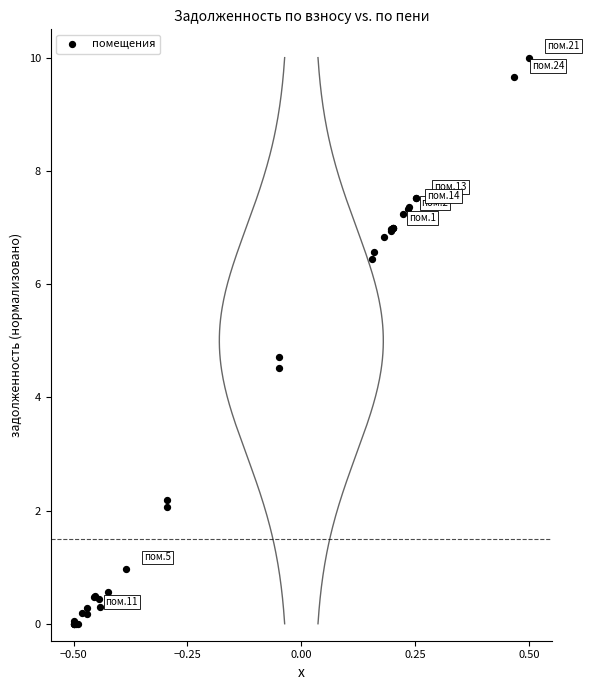

What Y value in the scatter plot is closest to 5?

4.7